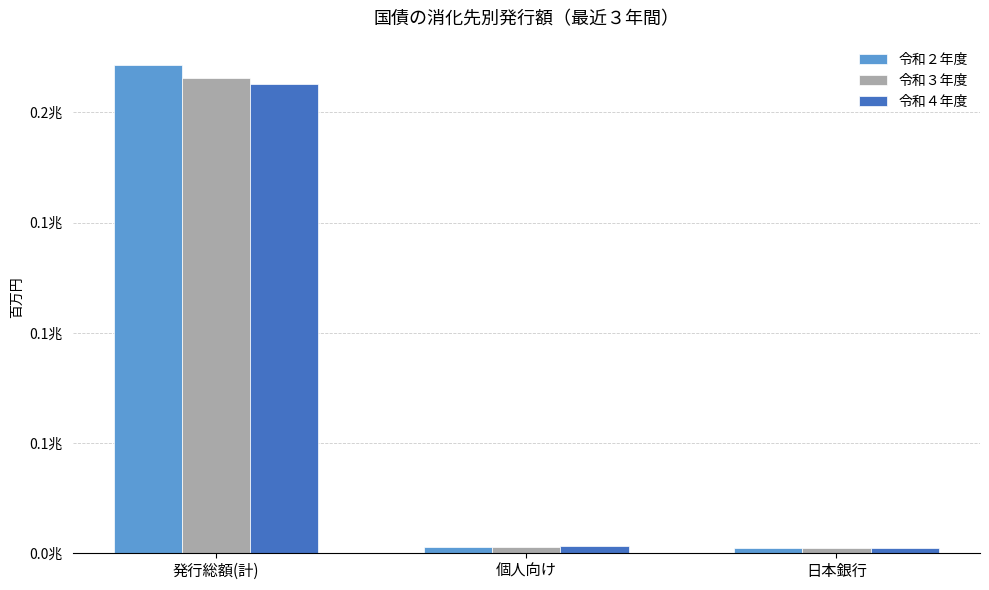

What are all the series names shown in the legend?

令和２年度, 令和３年度, 令和４年度